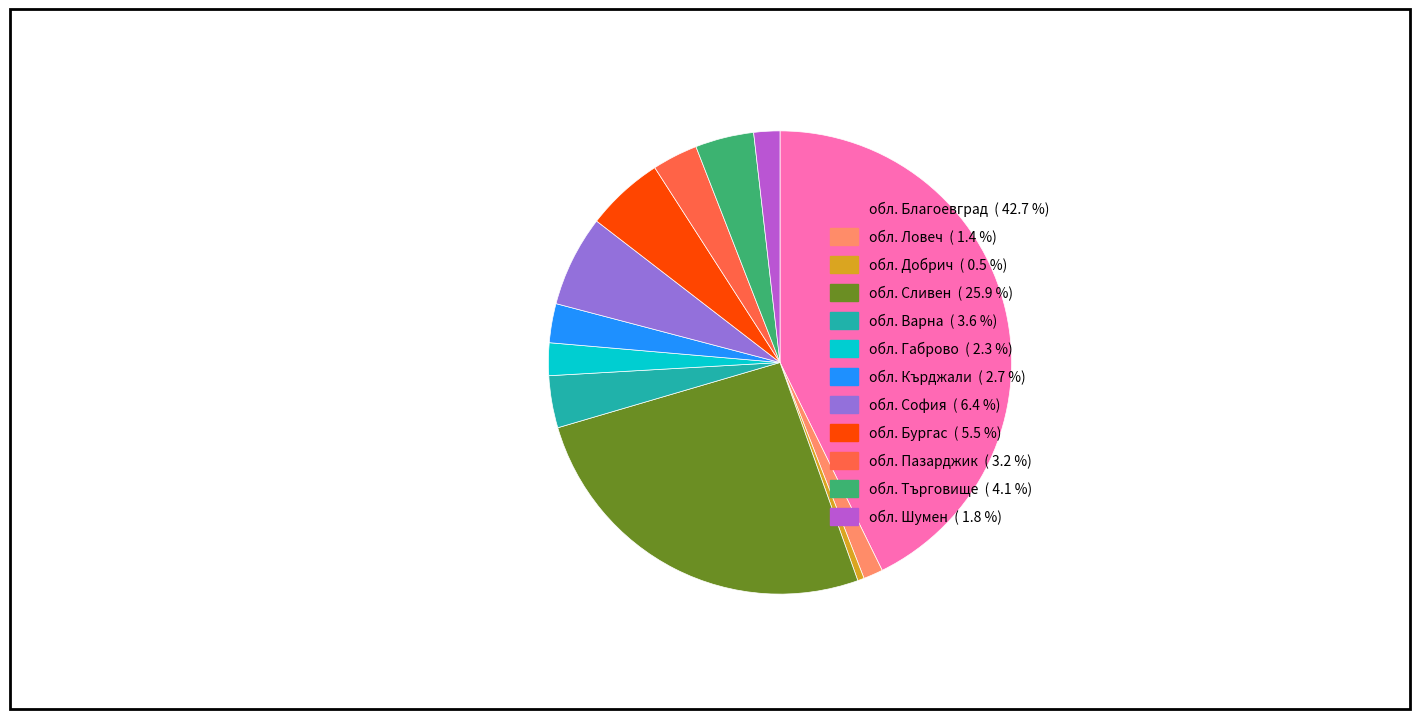

The обл. Габрово slice represents 2% of the pie. True or false?

True